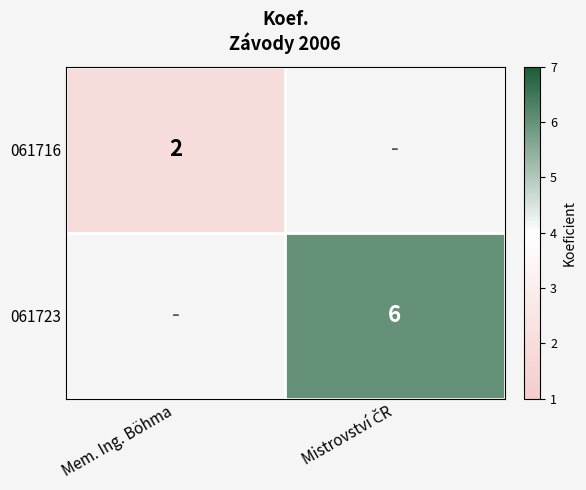

The value of 061716 at Mem. Ing. Böhma is 2. True or false?

True